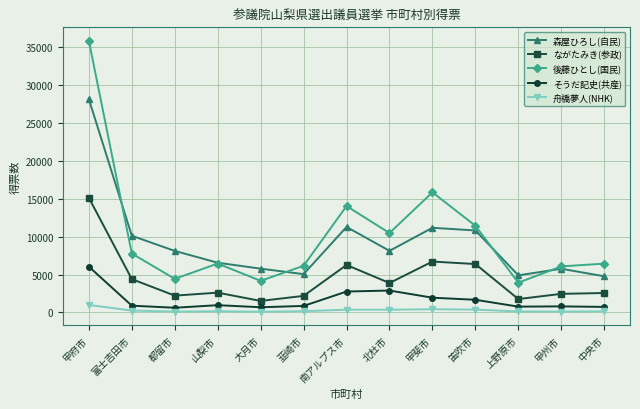

Which series has the largest total across all categories?

後藤ひとし(国民)